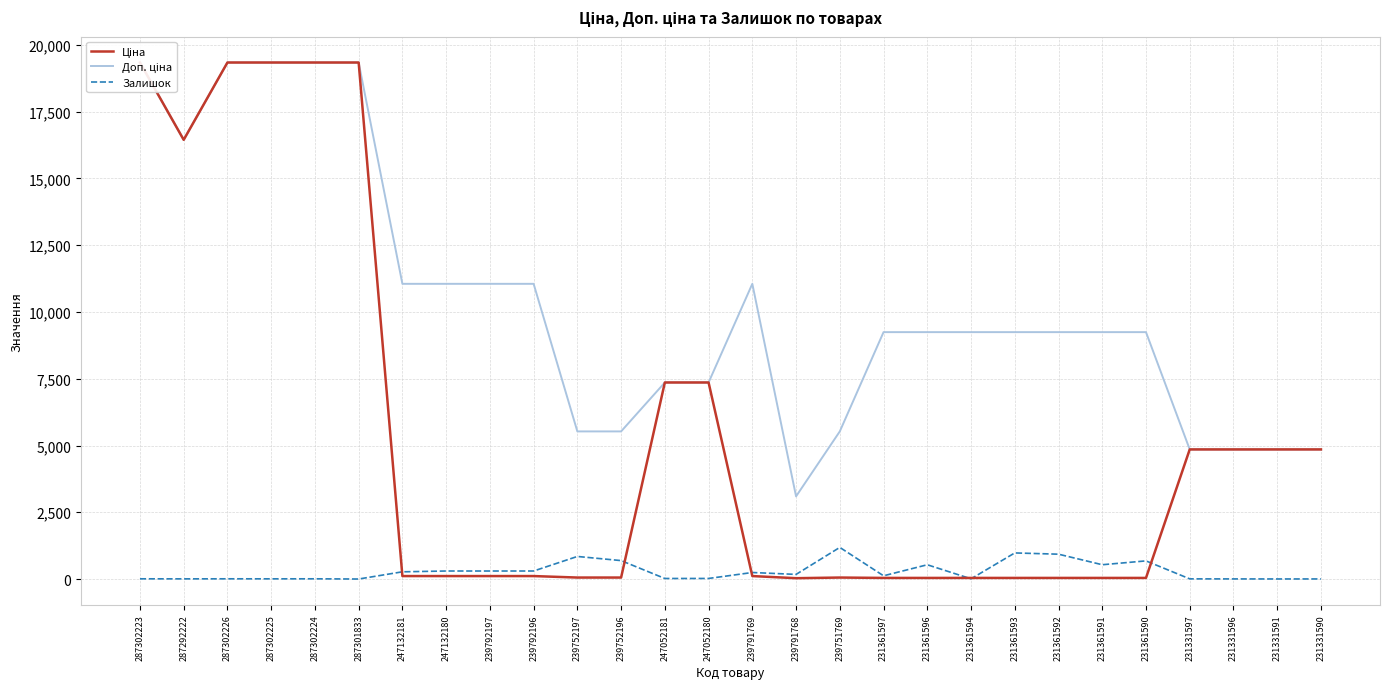

Between 287292222 and 231331590, which series saw the biggest shift?

Доп. ціна